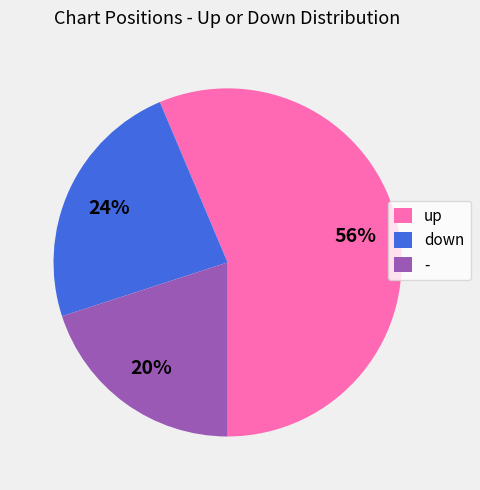

To the nearest percent, what is the average slice percentage?

33%